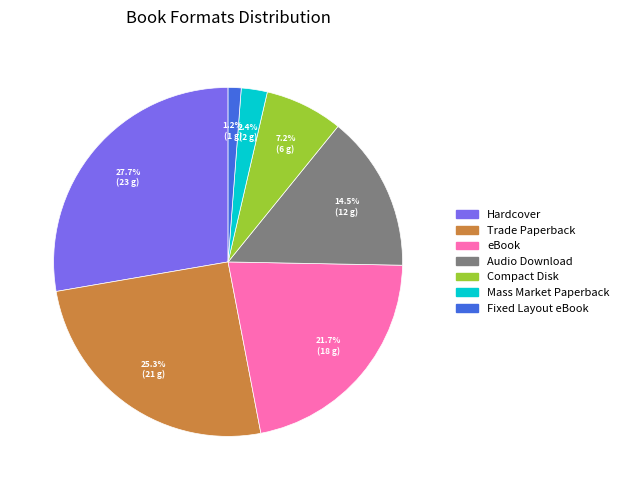

To the nearest percent, what percentage of the pie is Fixed Layout eBook?

1%